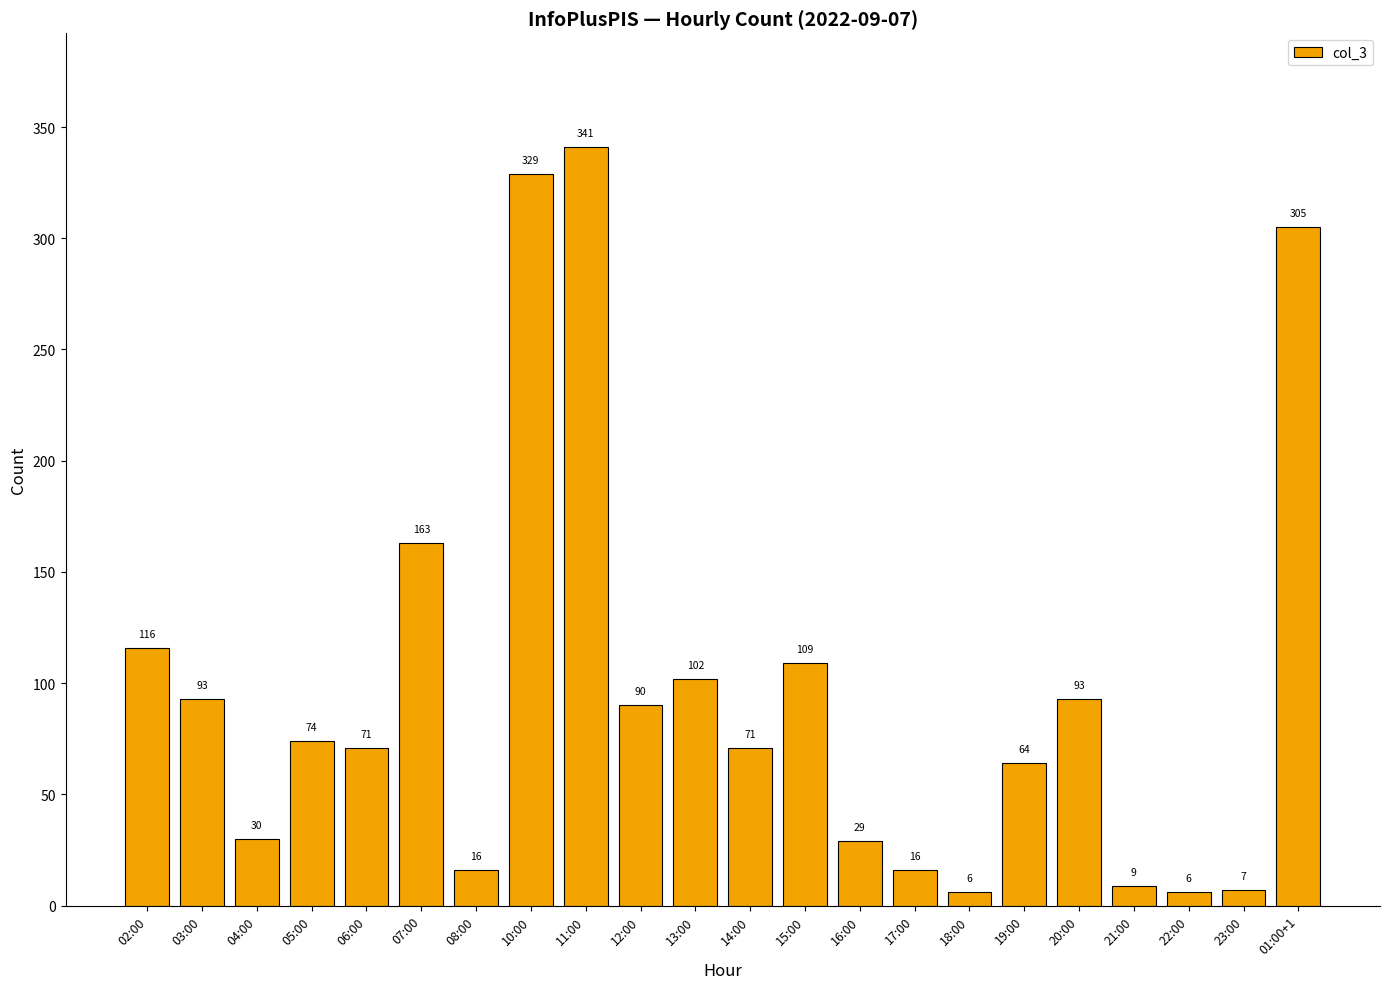

Between 02:00 and 03:00, which is larger?

02:00